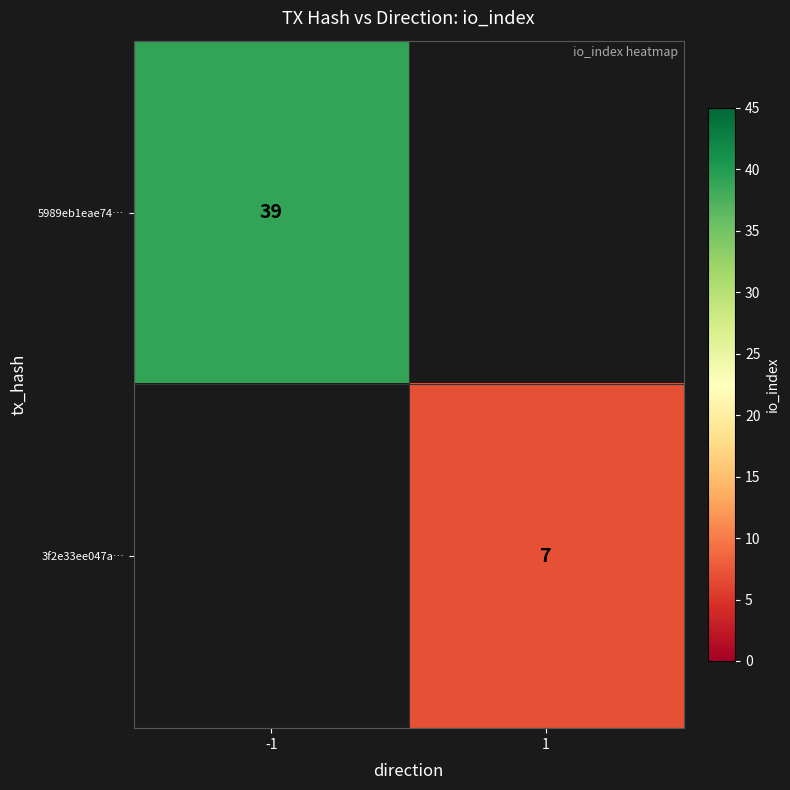

True or false: 5989eb1eae74… has a value of 70 at -1.

False